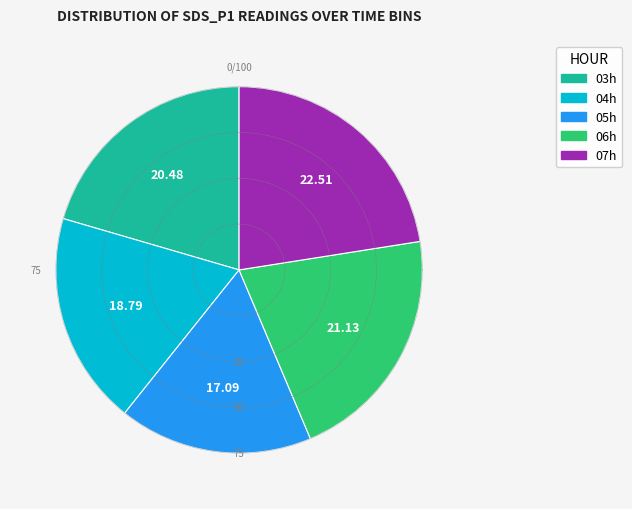

Does 33 account for over 50% of the chart?

No